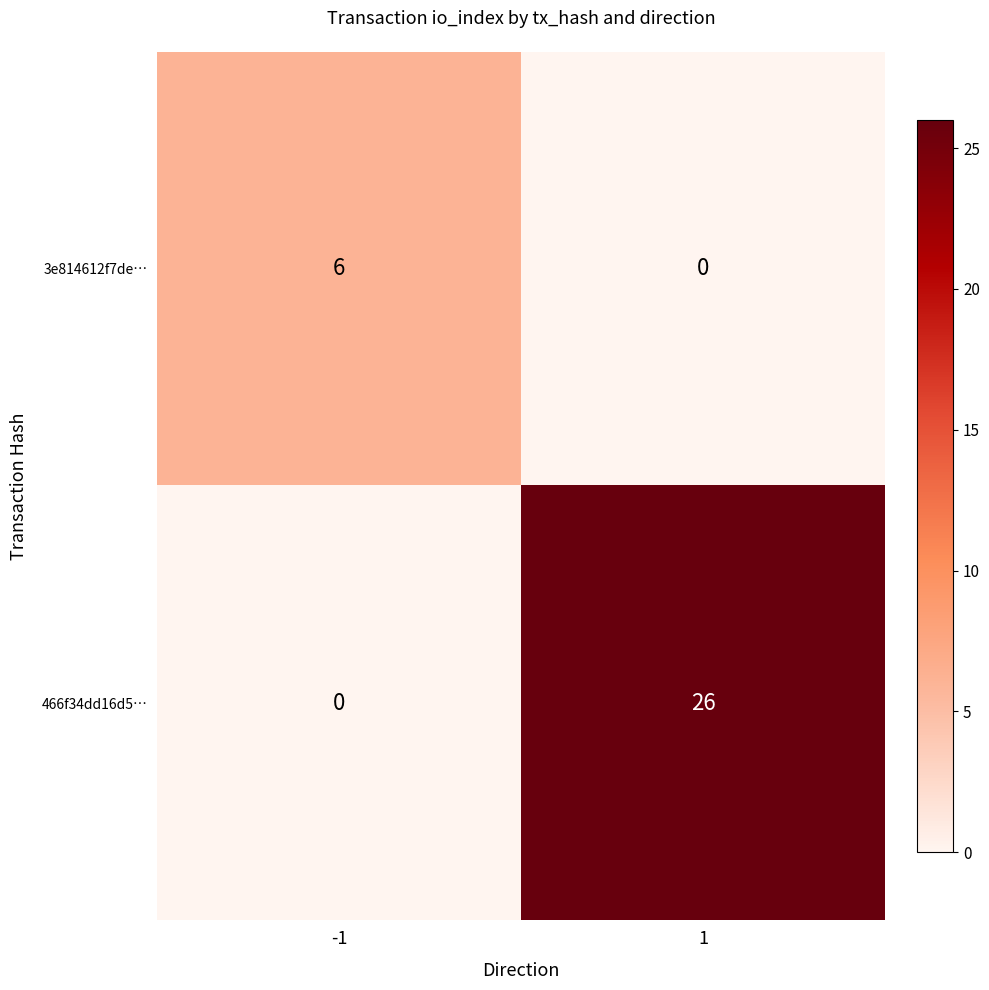

What is the difference between the maximum and minimum values in the 466f34dd16d5… series?

26